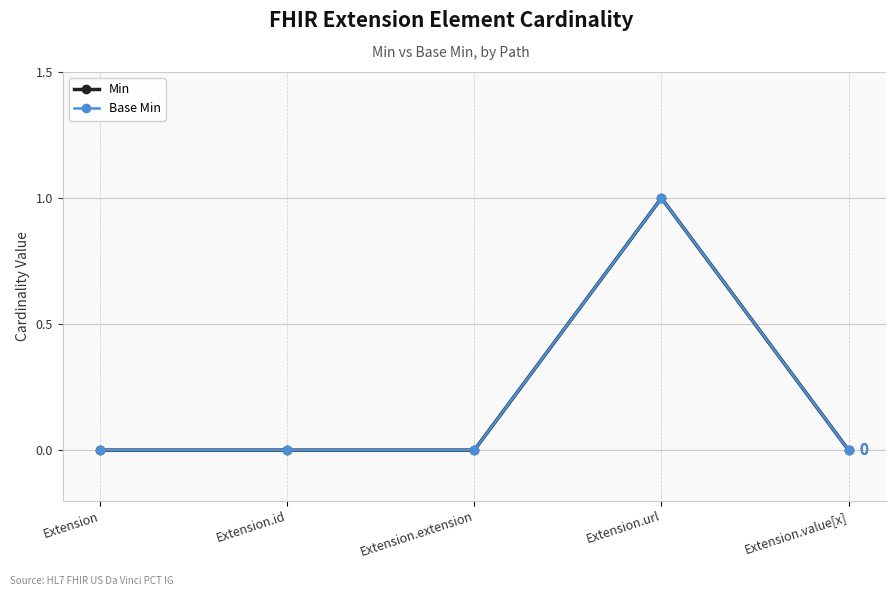

Which has a higher value, Extension.value[x] or Extension.url?

Extension.url